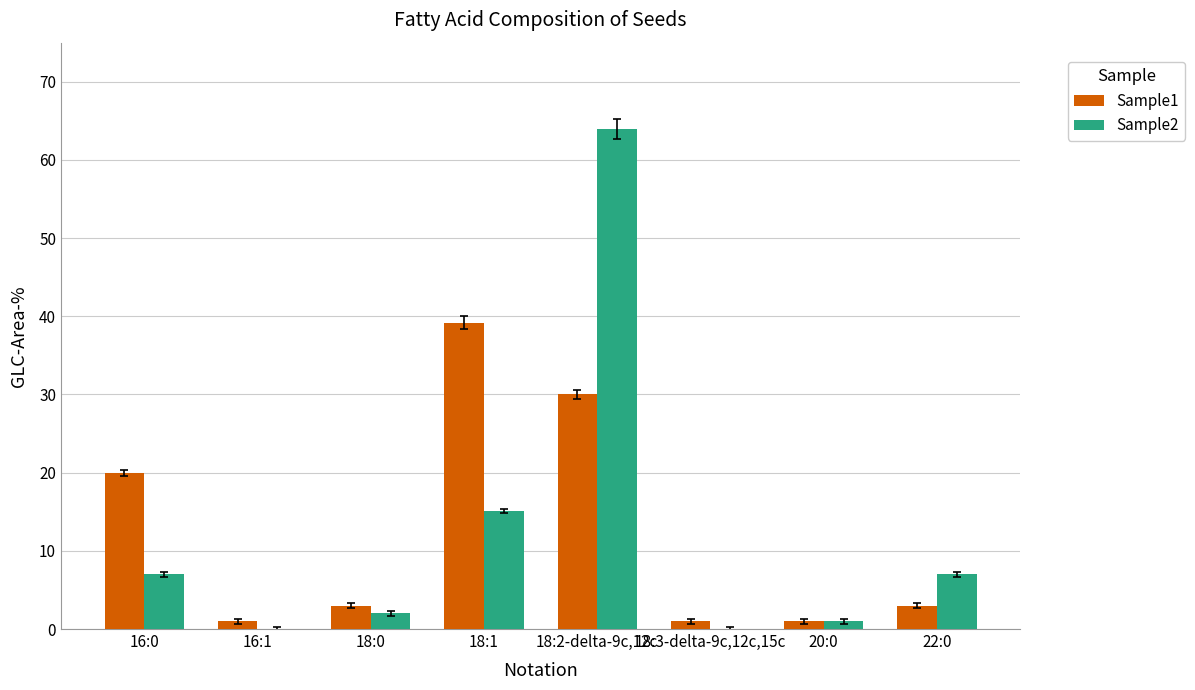

What is the spread (max minus min) of values at 18:2-delta-9c,12c?

34.0